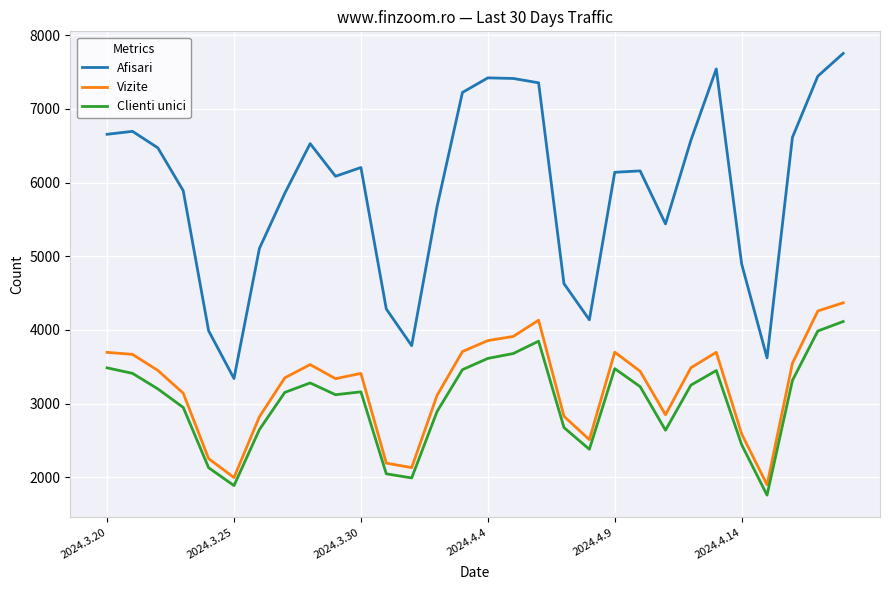

True or false: Vizite and Afisari cross at least once.

False